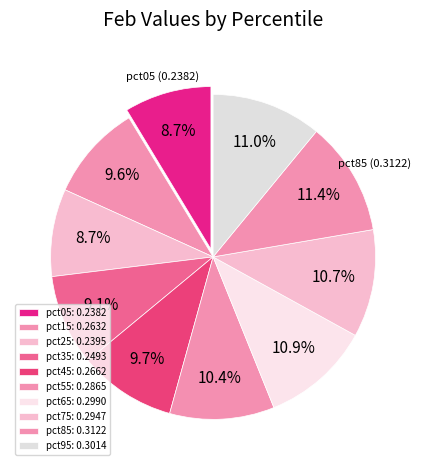

Does pct95 account for over 50% of the chart?

No